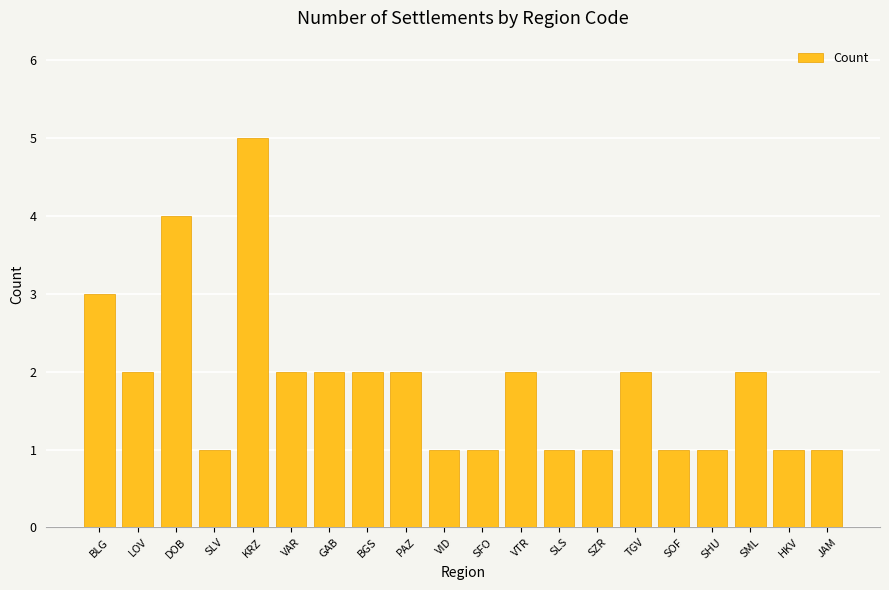

True or false: the data shows 0 at VID.

False